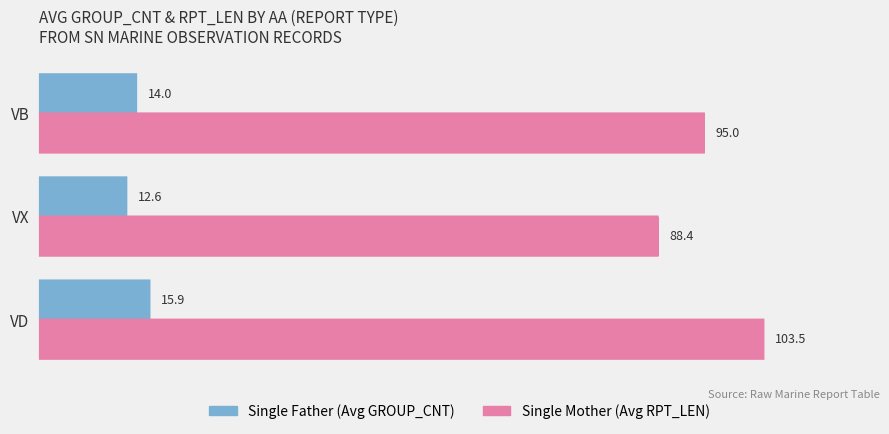

What is the total value across all series at VB?

109.0